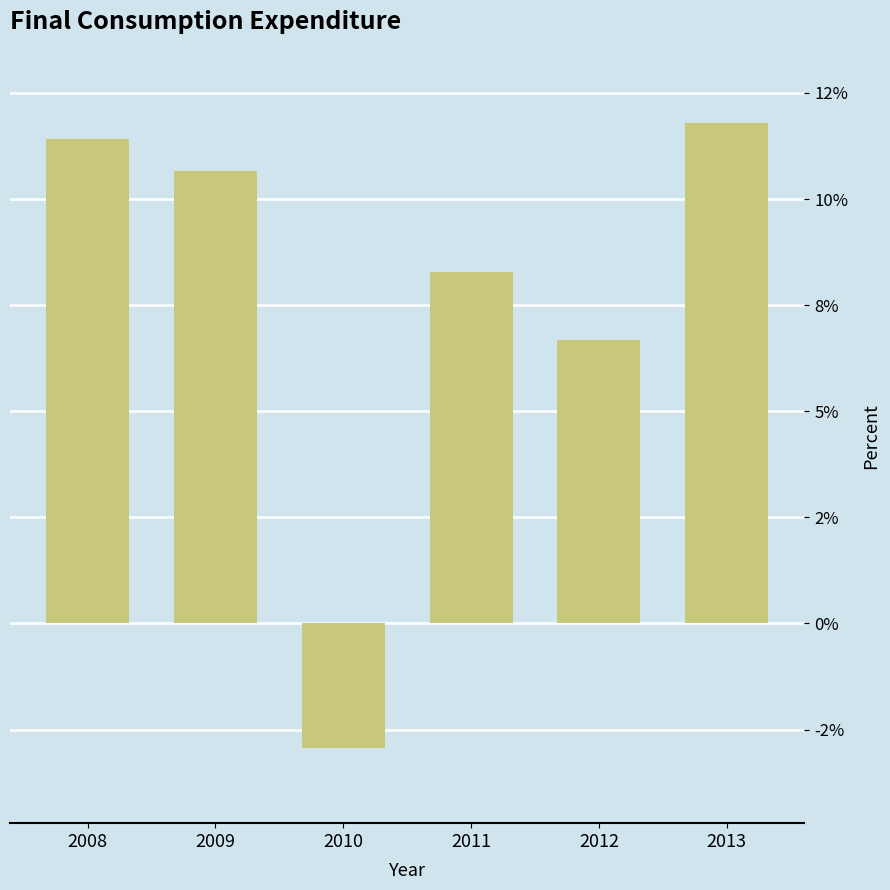

Does the chart contain any negative values?

Yes